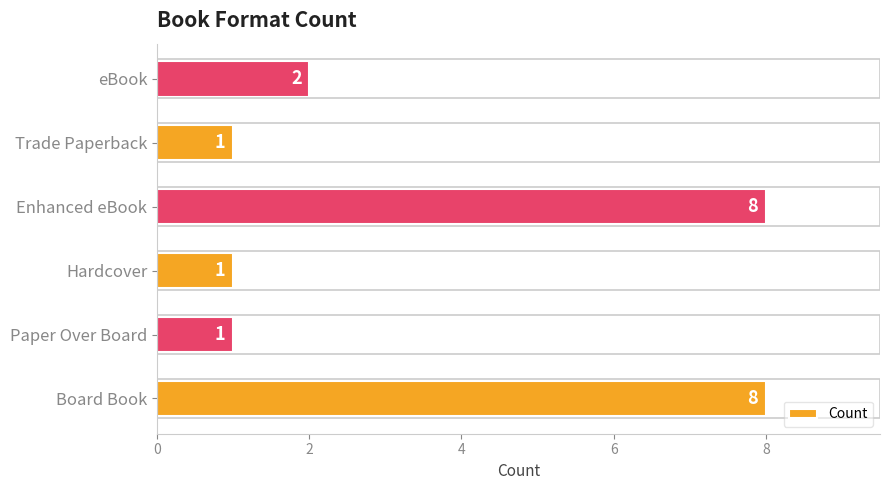

Reading top to bottom, extract all data points from this chart.

2	1	8	1	1	8